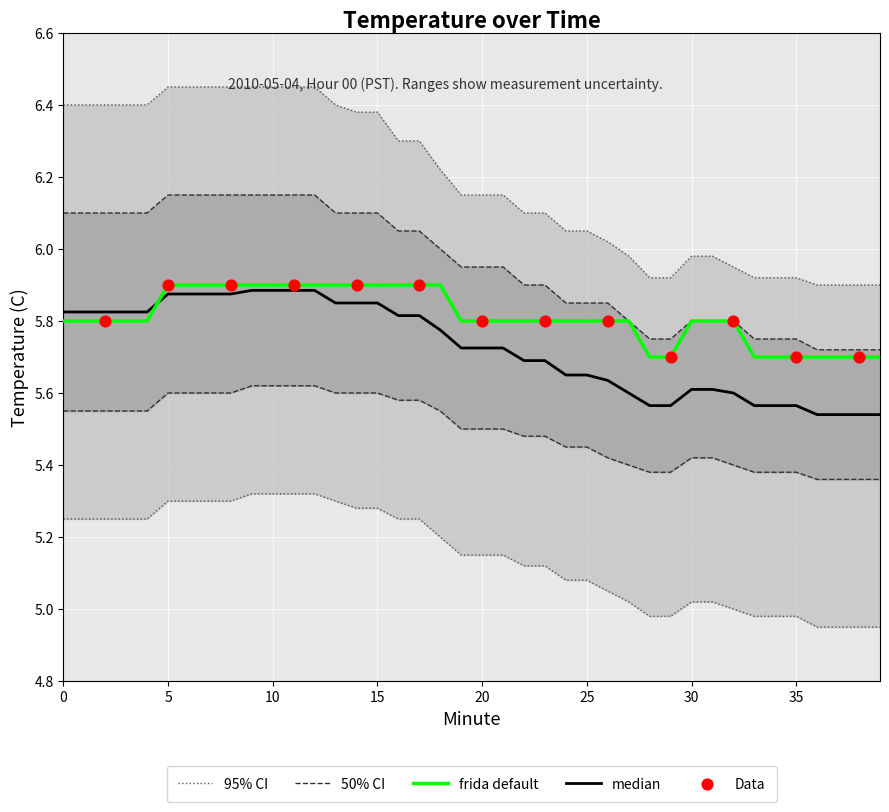

What is the total value across all series at 1?

29.1